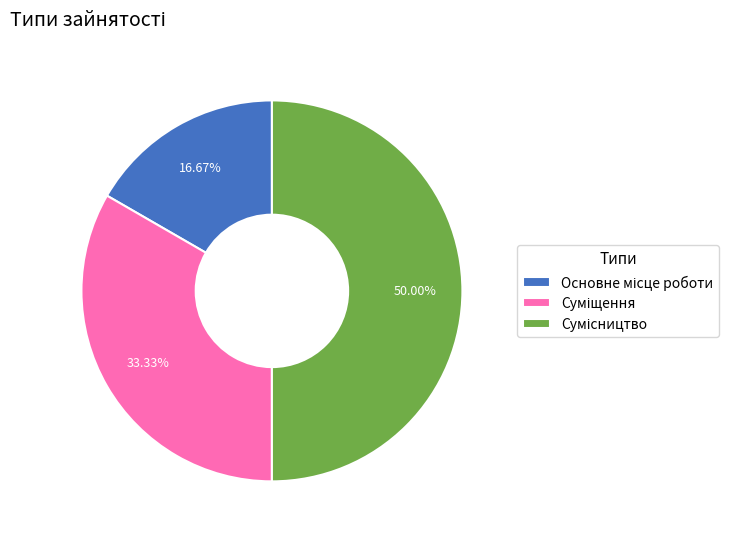

What is the largest slice in the pie chart?

Сумісництво